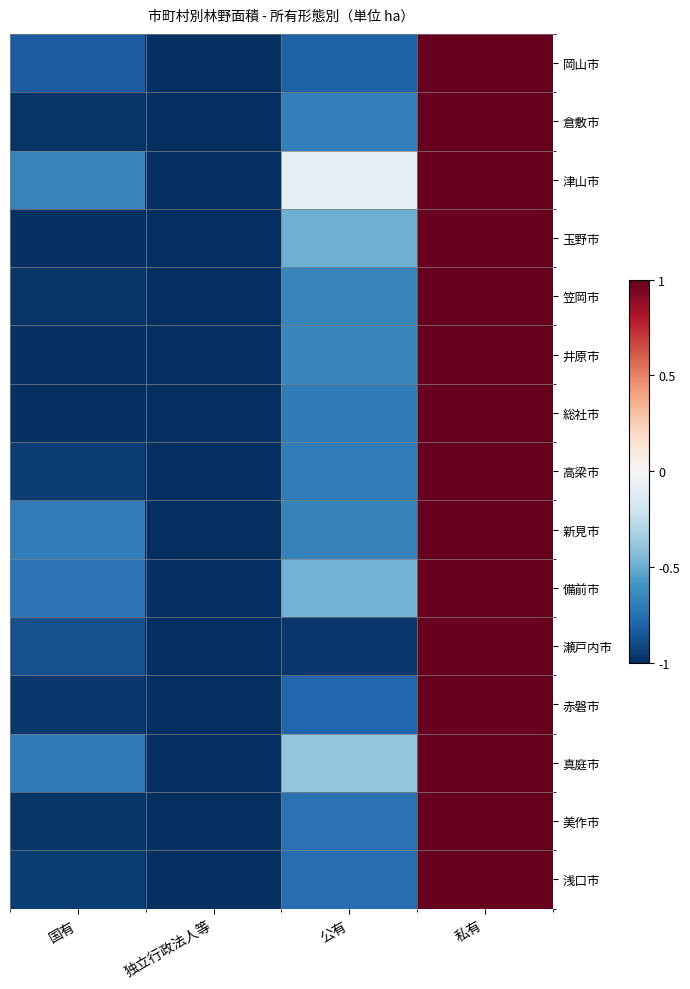

At 国有, list the series in order from smallest to largest.

玉野市, 井原市, 総社市, 倉敷市, 笠岡市, 美作市, 赤磐市, 高梁市, 浅口市, 瀬戸内市, 岡山市, 備前市, 真庭市, 新見市, 津山市